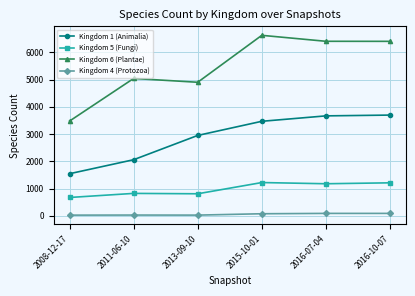

True or false: Kingdom 5 (Fungi) and Kingdom 1 (Animalia) cross at least once.

False